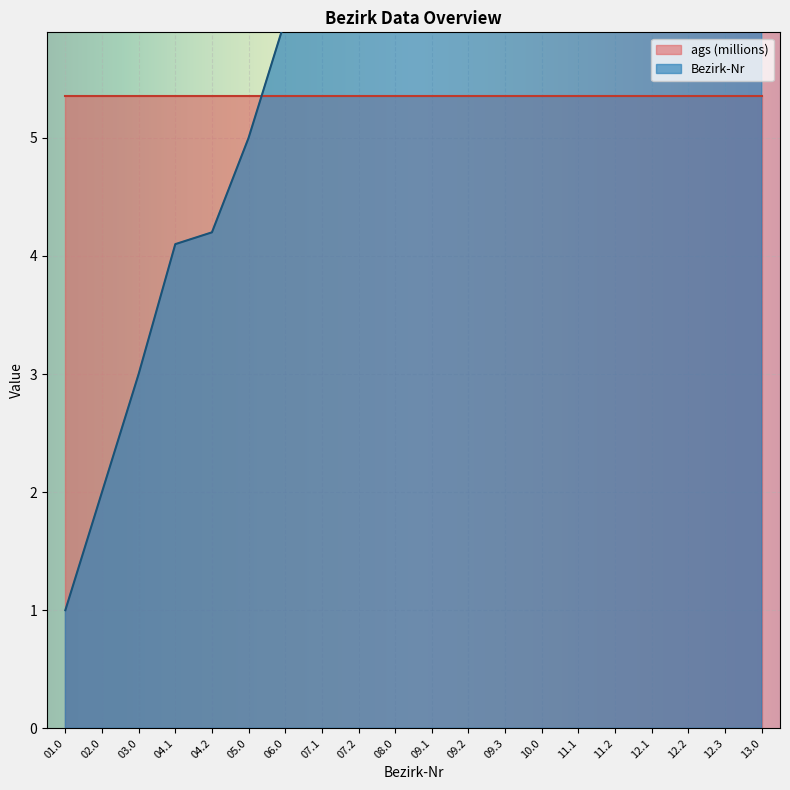

What is the value of the 12th point from the left?

9.2